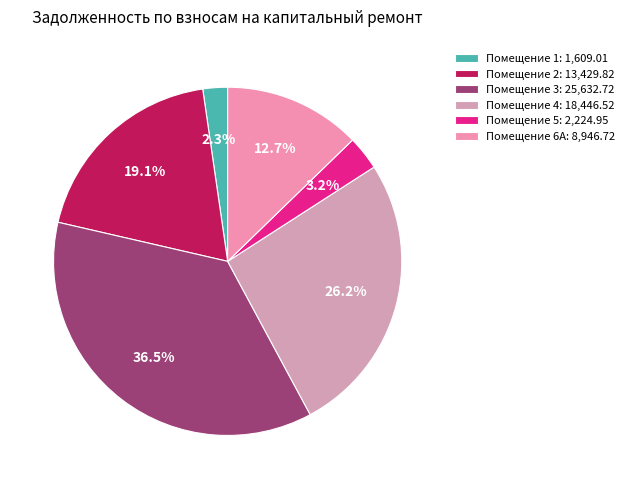

Which category has the smallest portion of the pie?

Помещение 1: 1,609.01